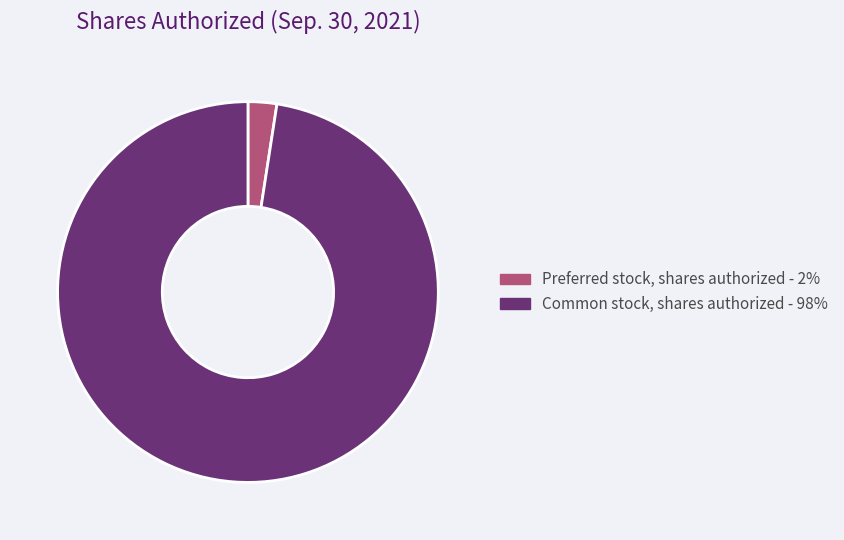

Which has a higher value, Common stock, shares authorized - 98% or Preferred stock, shares authorized - 2%?

Common stock, shares authorized - 98%